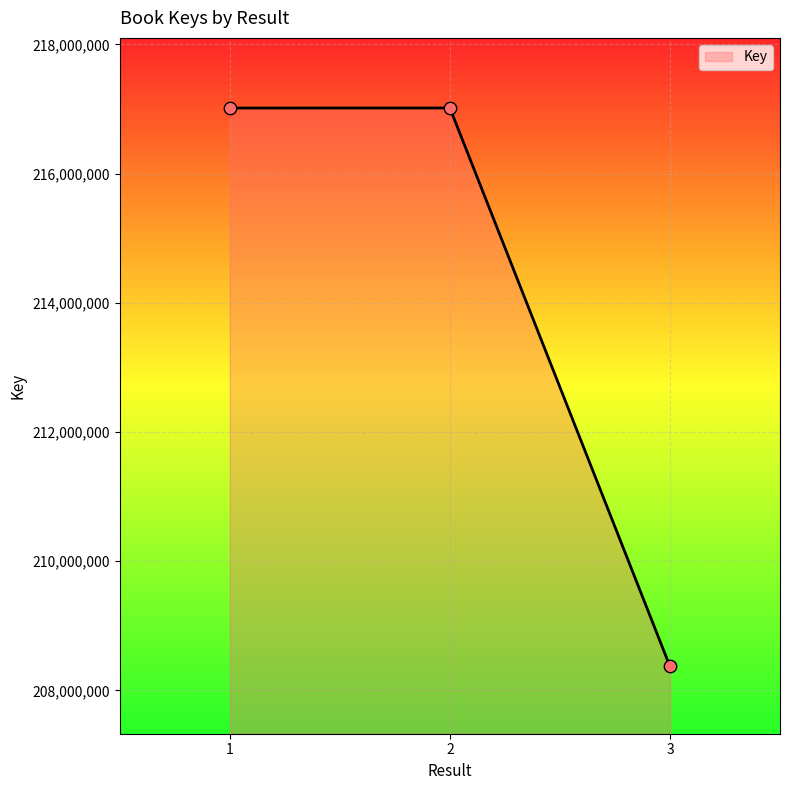

What is the change in value from 1 to 3?

-8643661